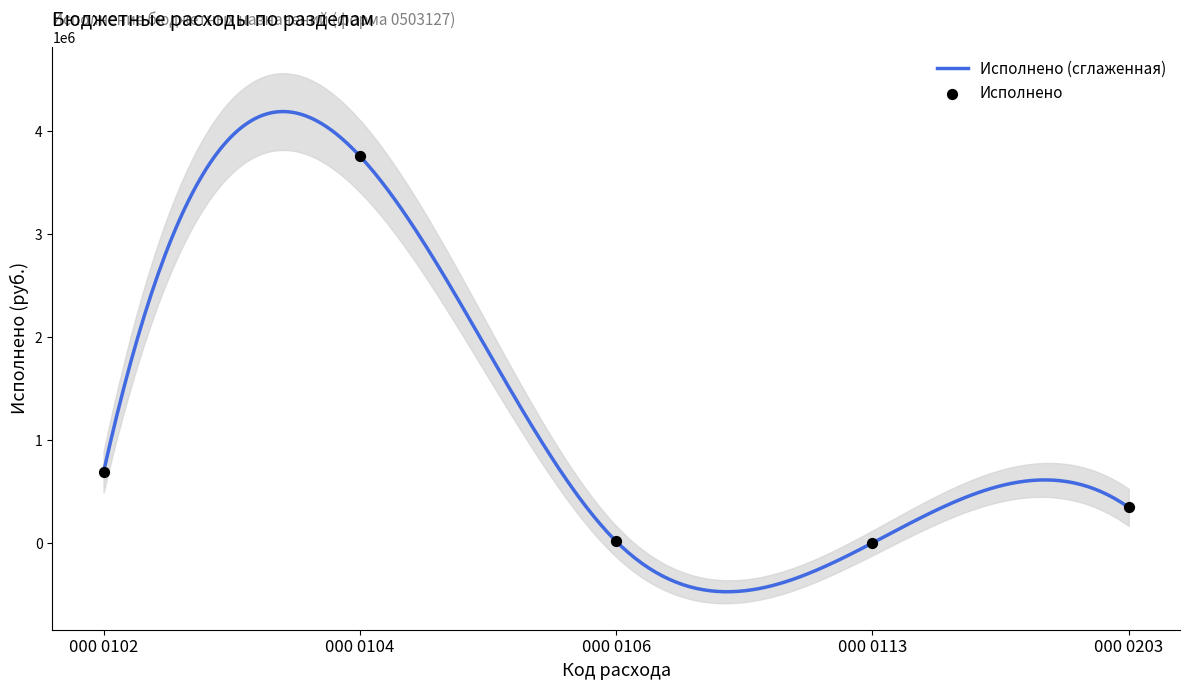

What is the change in value from 000 0102 to 000 0104?

+3067321.3